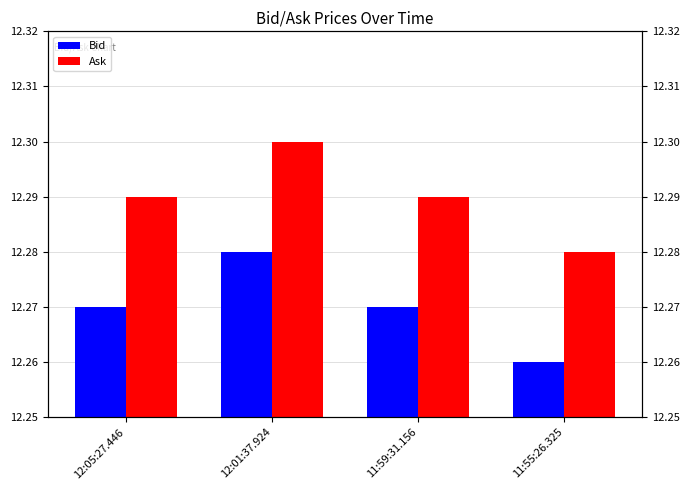

Where is Ask nearest to the value 12?

11:55:26.325